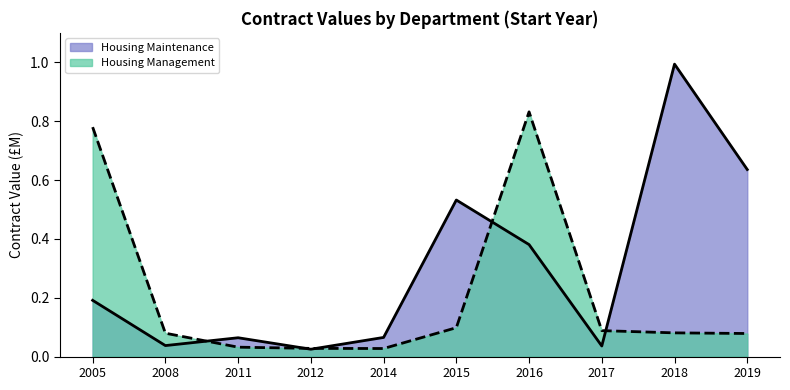

At which category does the chart reach its peak across all series?

2018